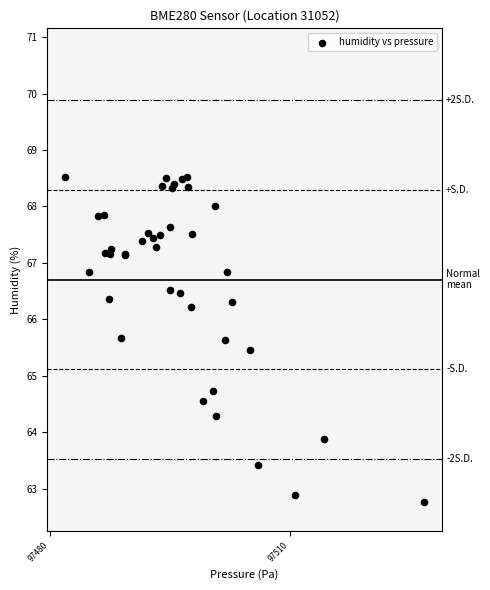

What Y value in the scatter plot is closest to 65?

64.7